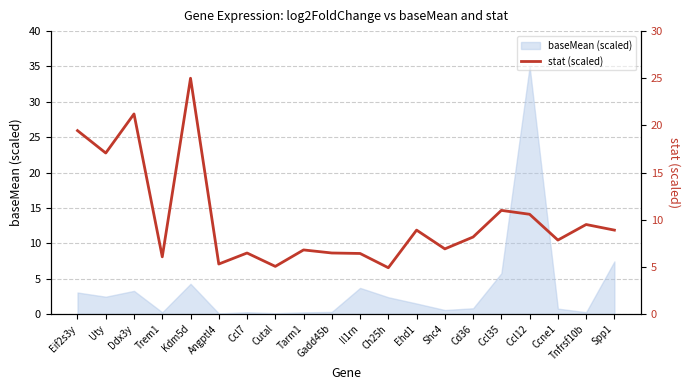

The baseMean (scaled) series shows 0.3 at Gadd45b. True or false?

True